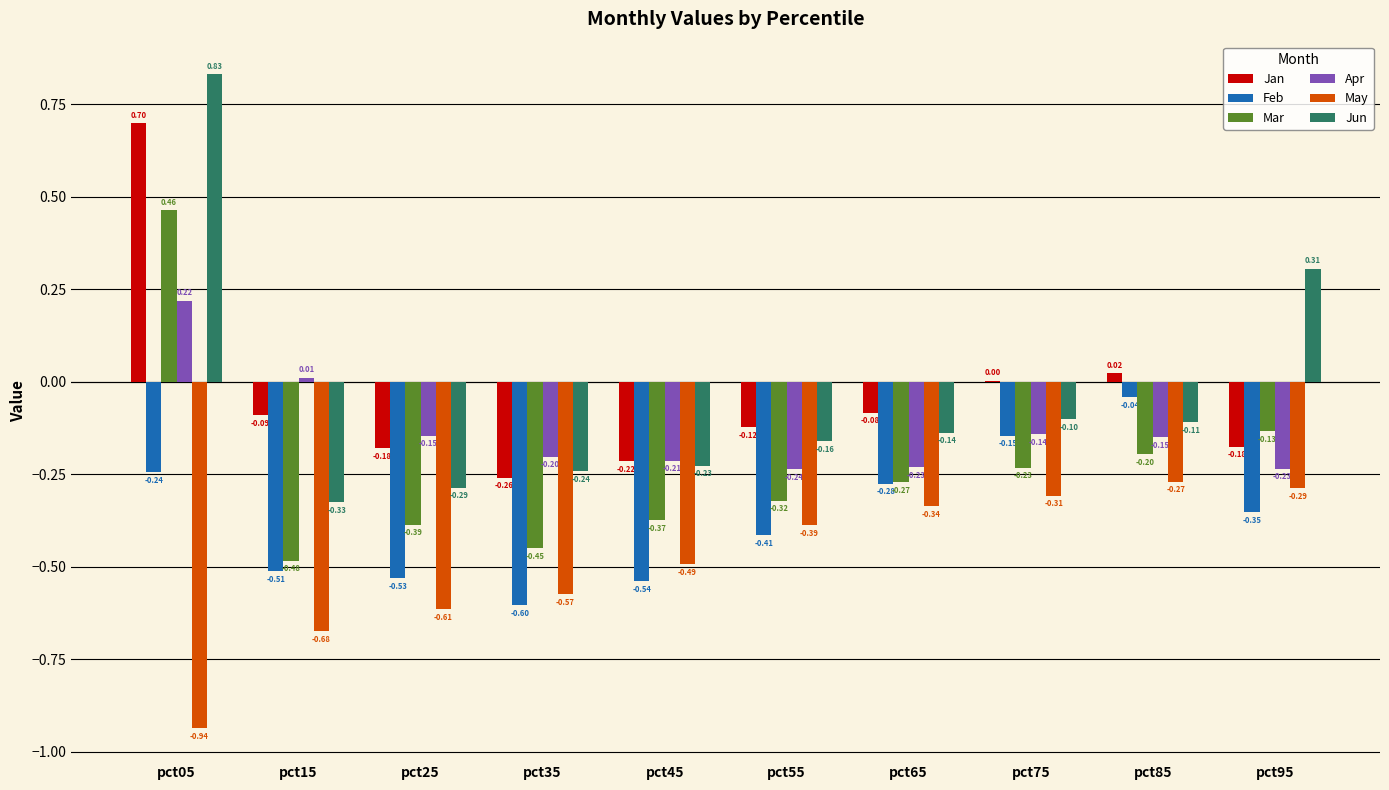

Between pct35 and pct95, which series saw the biggest shift?

Jun